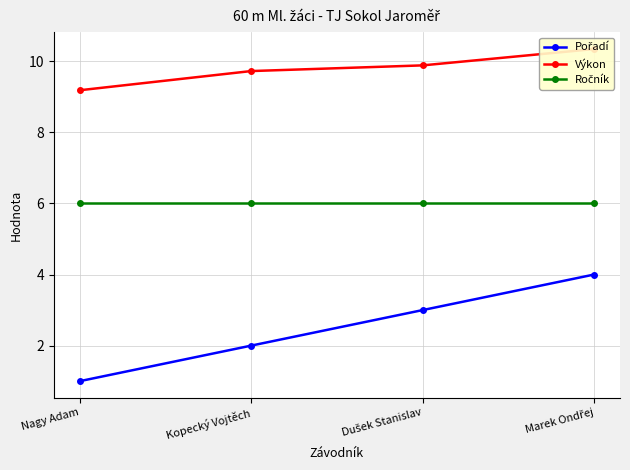

The Ročník series shows 10.5 at Kopecký Vojtěch. True or false?

False